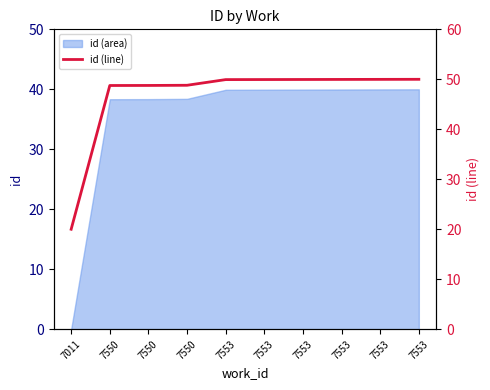

Count the number of categories in the chart.

10